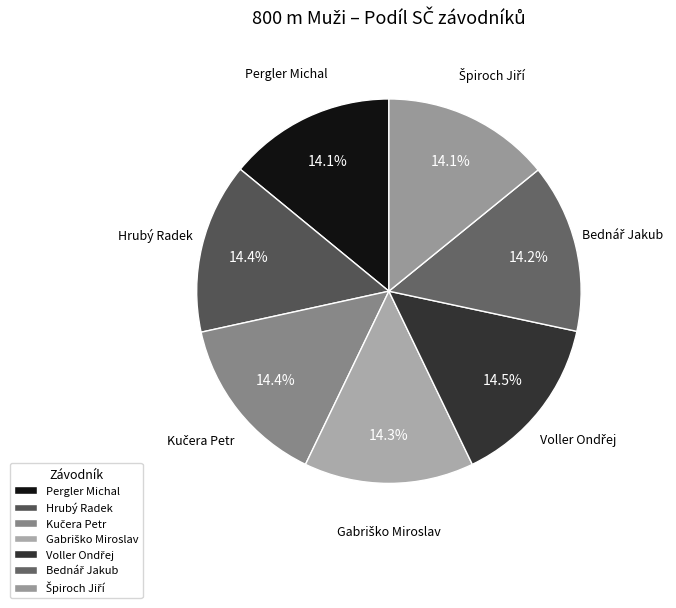

What portion of the pie excludes Hrubý Radek?

85.6%